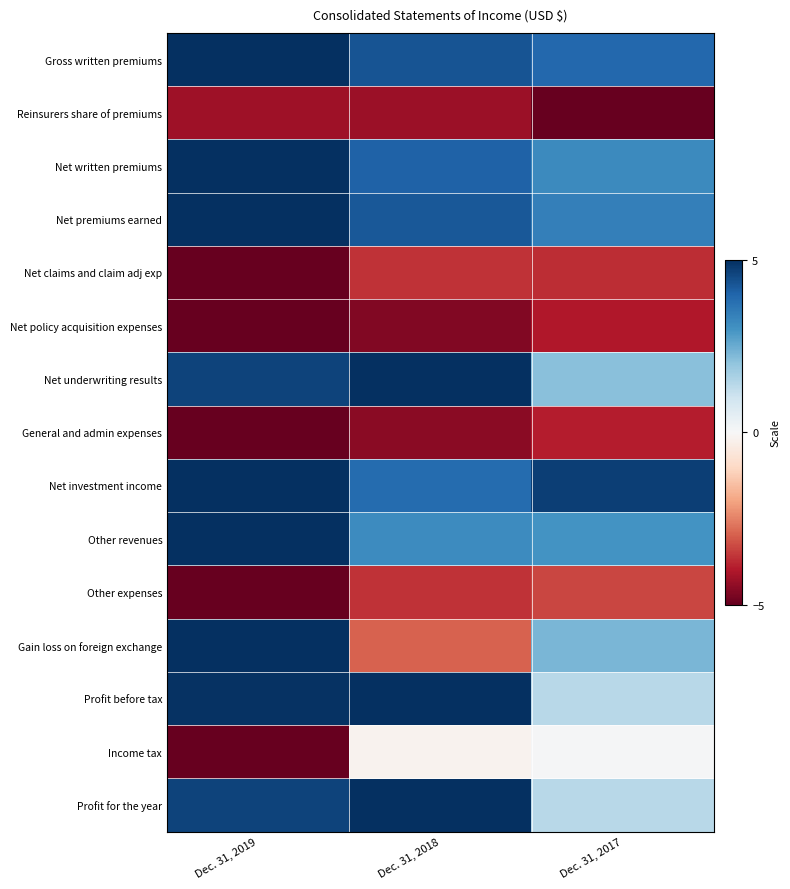

Which category has the highest value across all series?

Dec. 31, 2019